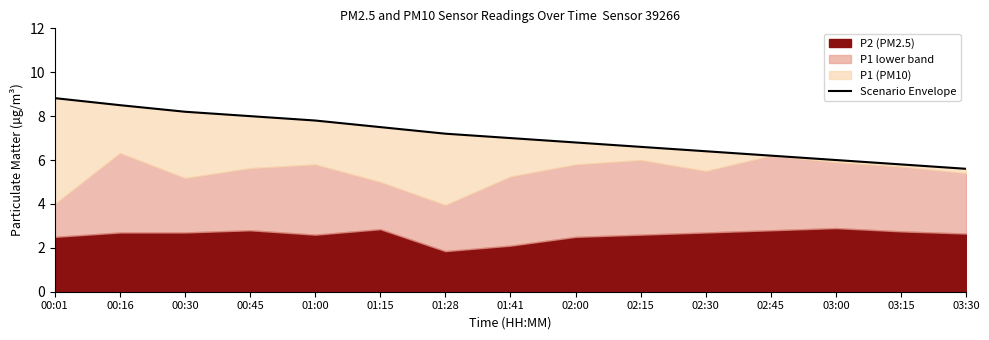

What is the average value?

7.1